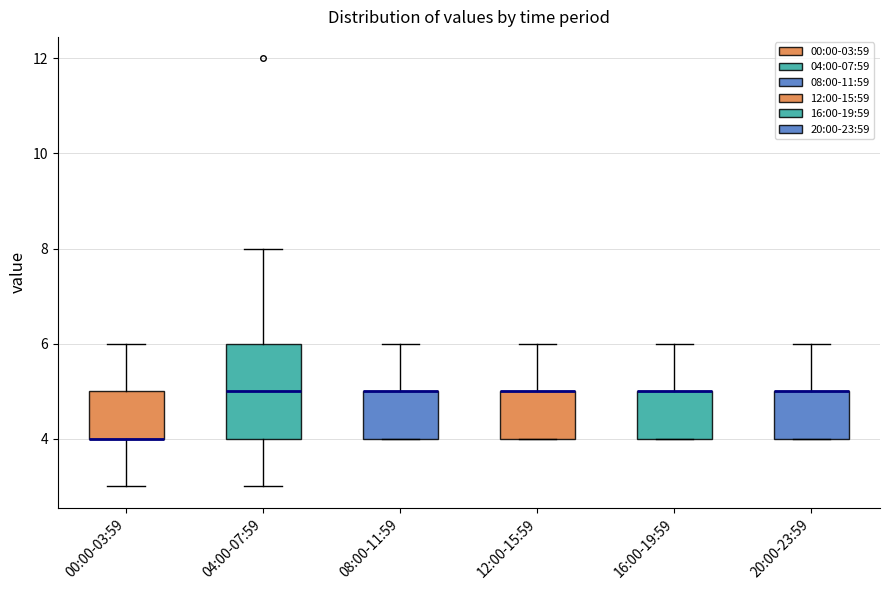

Where does the lower whisker of the box for 04:00-07:59 end on the y-axis? The values are not printed on the chart, so give them approximately, as read against the axis.

3